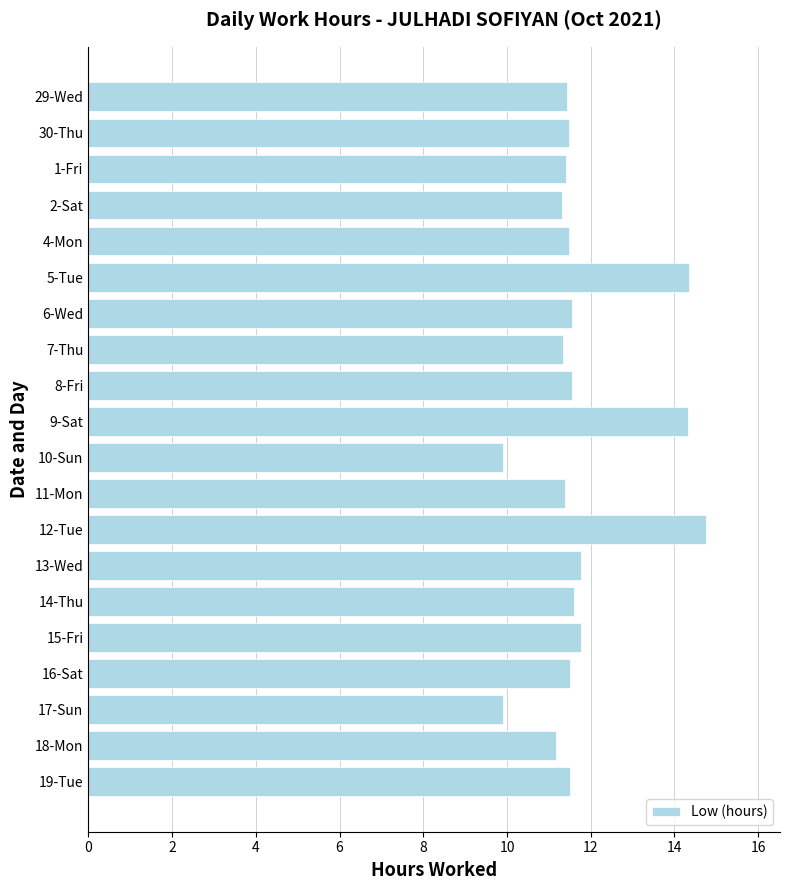

What is the label of the 8th bar from the top?

7-Thu